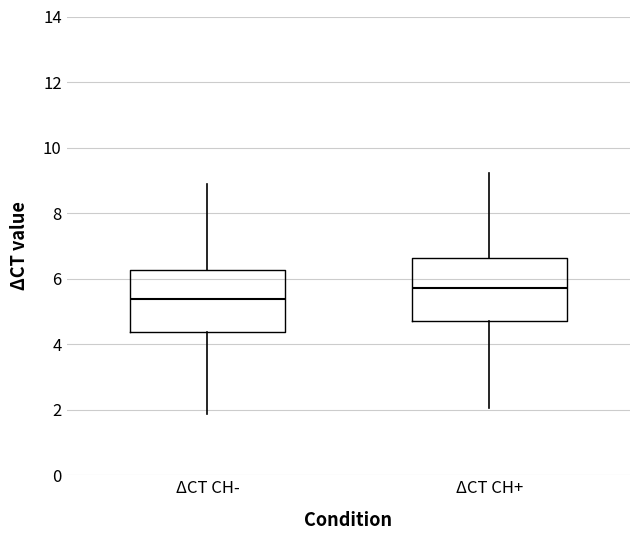

Reading left to right, transcribe this box plot: for each box, give where its median line is, the range the box spans, and where its two whiskers end, as read against the y-axis. The values are not printed on the chart, so give them approximately, as read against the axis.

ΔCT CH-: median 5.4, box 4.4 to 6.2, whiskers 1.8 to 8.8
ΔCT CH+: median 5.8, box 4.8 to 6.6, whiskers 2.0 to 9.2